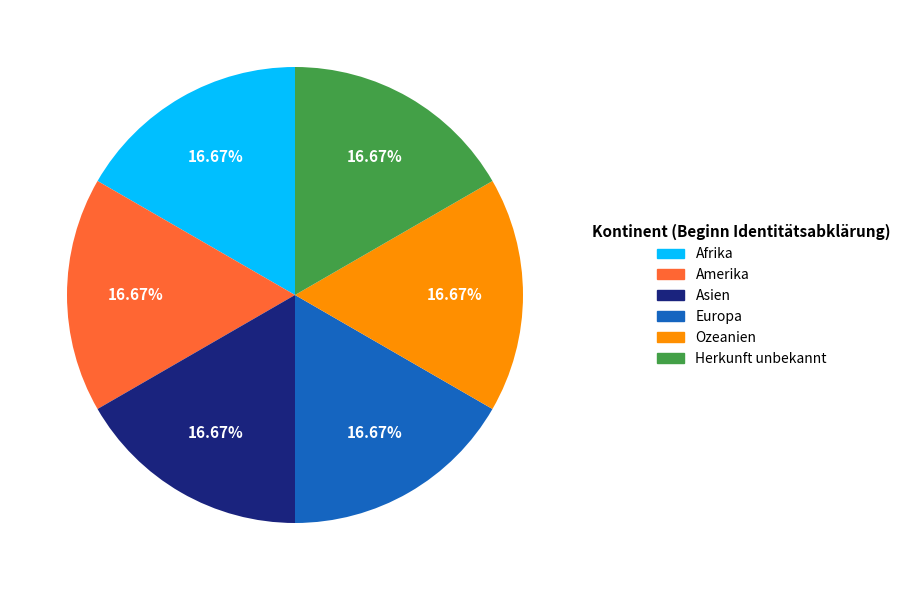

What is the ratio of the value at Herkunft unbekannt to the value at Ozeanien?

1.0